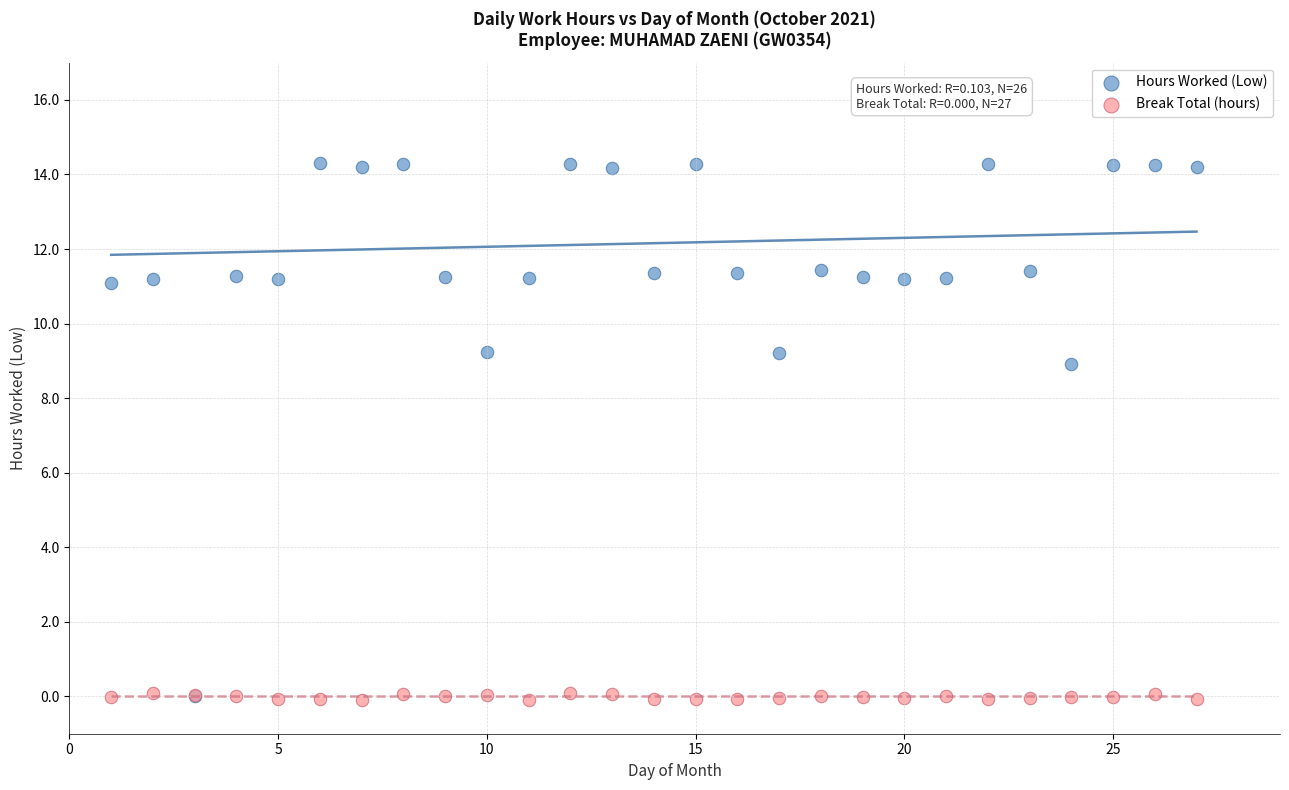

Across all series, what Y value is closest to 7?

8.9